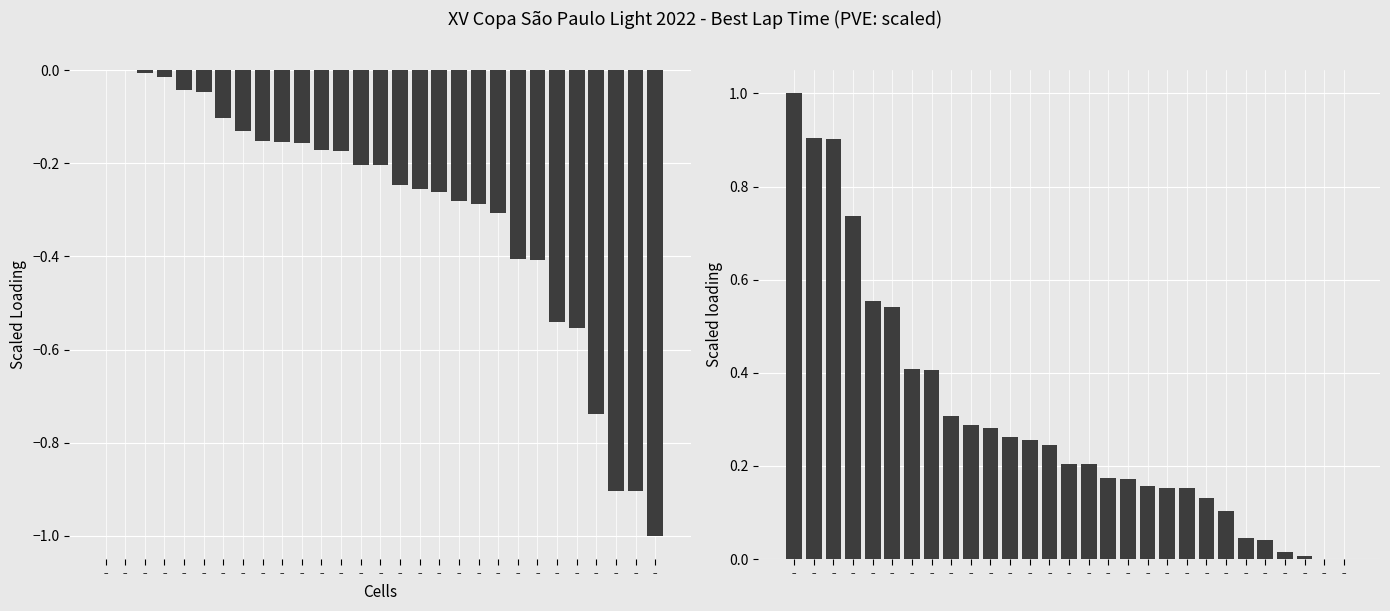

The value of Scaled Loading at – is -0.0. True or false?

False